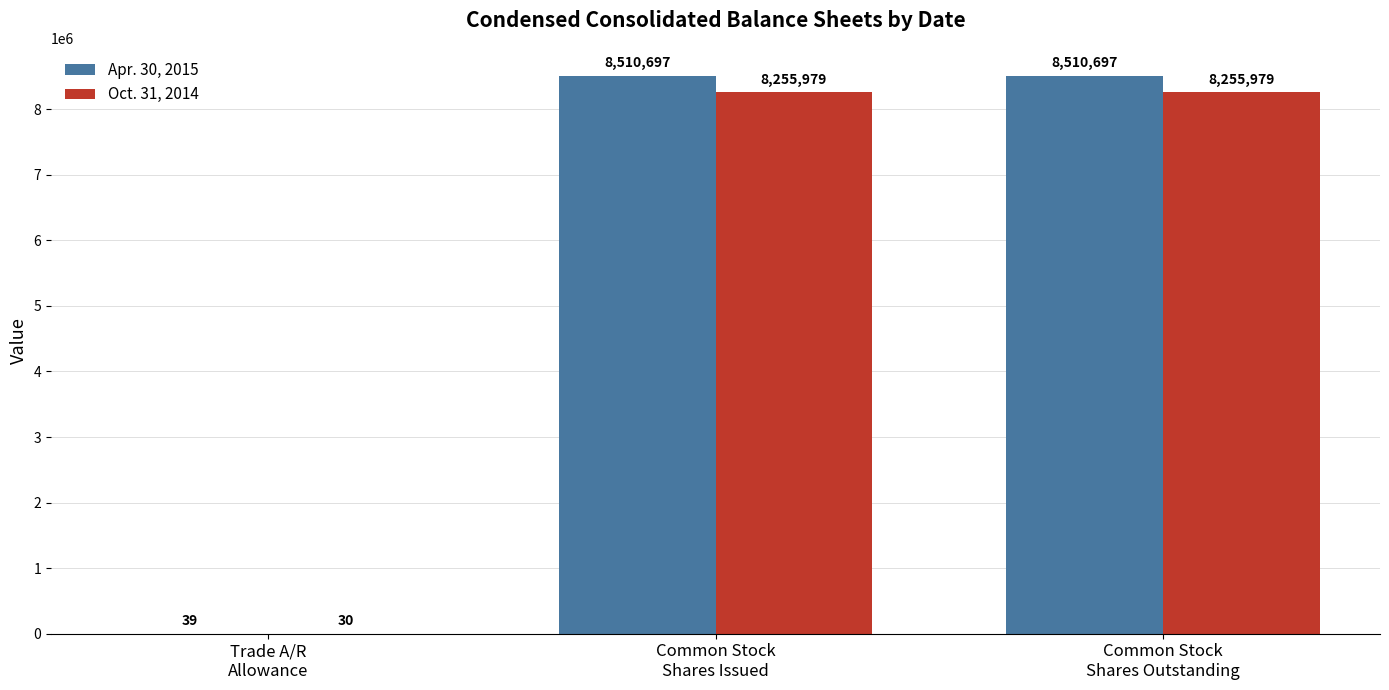

Which series has the largest total across all categories?

Apr. 30, 2015